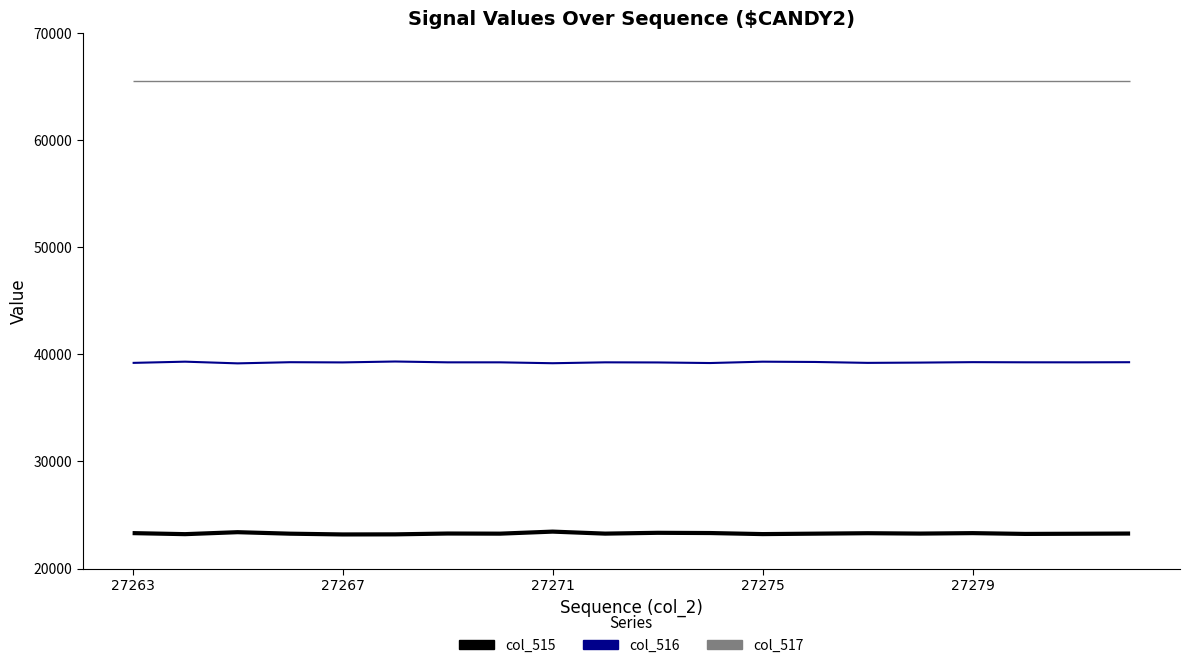

True or false: col_517 and col_515 cross at least once.

False